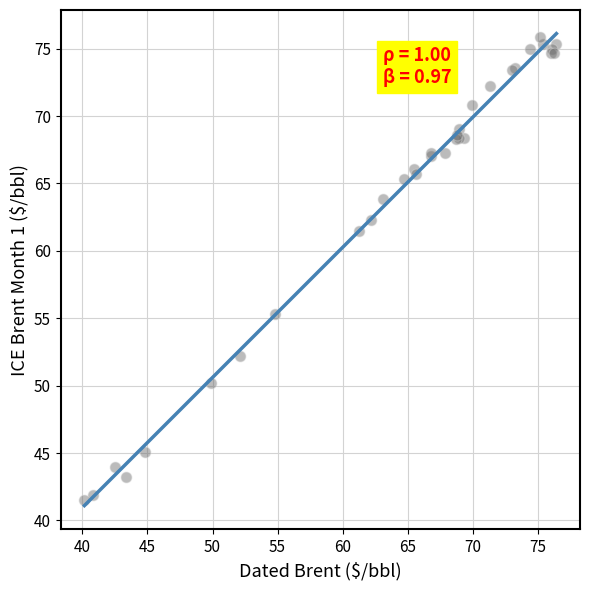

What Y value in the scatter plot is closest to 58?

55.3